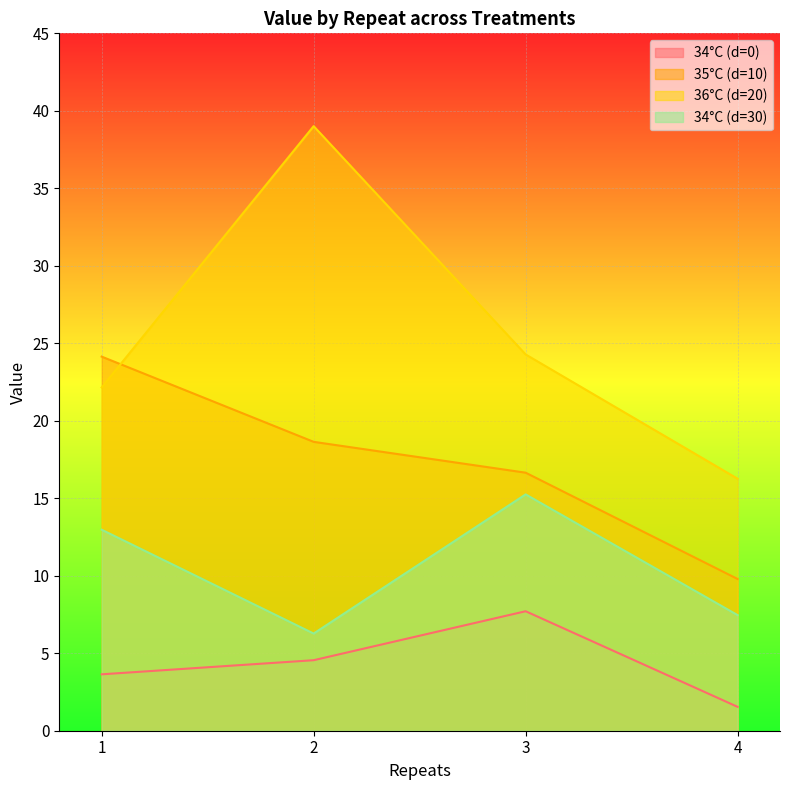

What is the smallest value displayed?

1.5